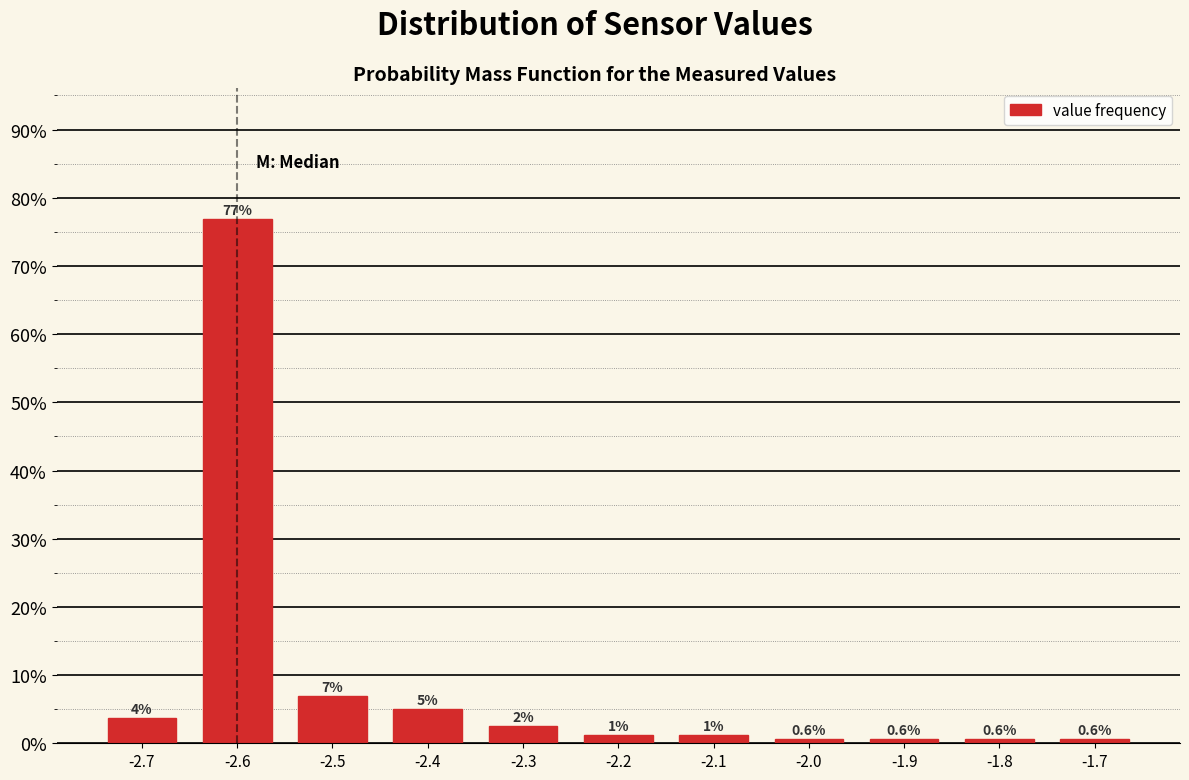

Over which range of the x-axis is the bar tallest?

-2.65 to -2.55